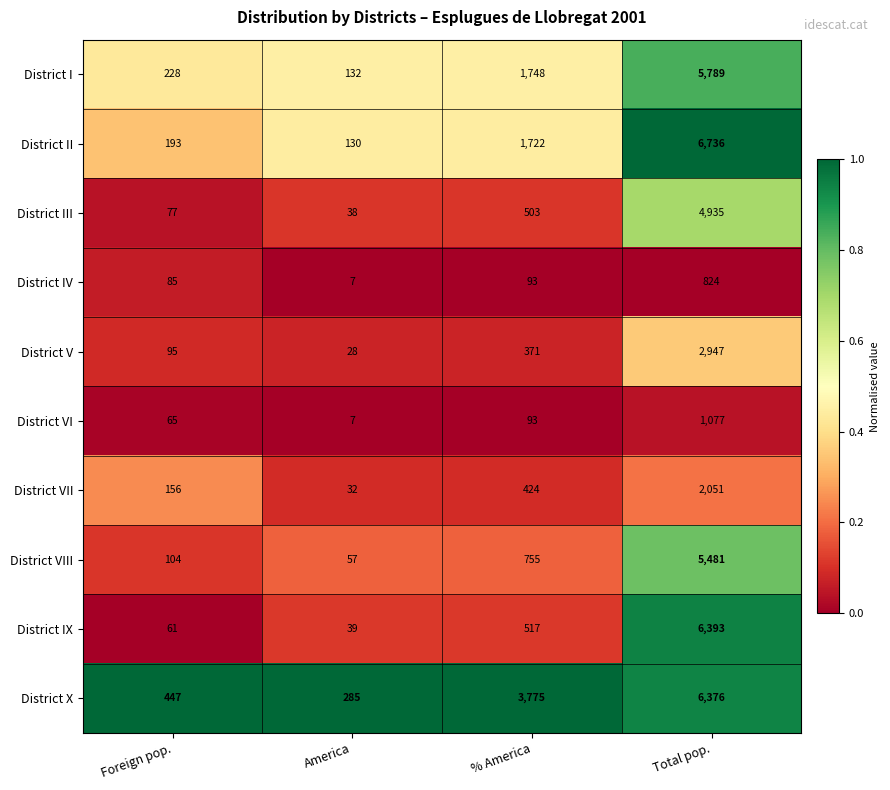

List the series in order of their peak value, highest first.

District II, District IX, District X, District I, District VIII, District III, District V, District VII, District VI, District IV